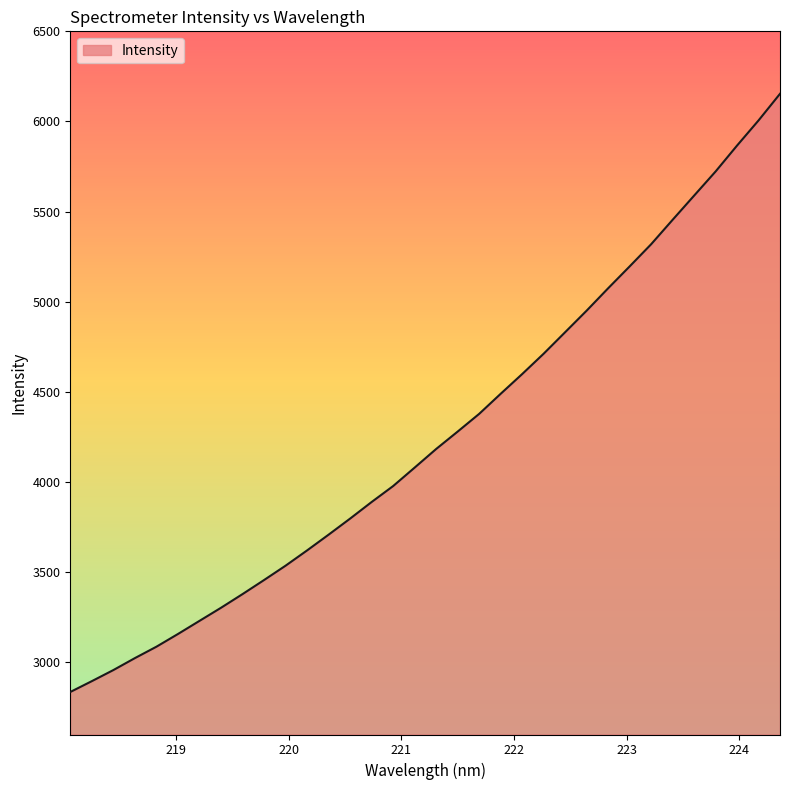

What is the smallest value displayed?

2835.7